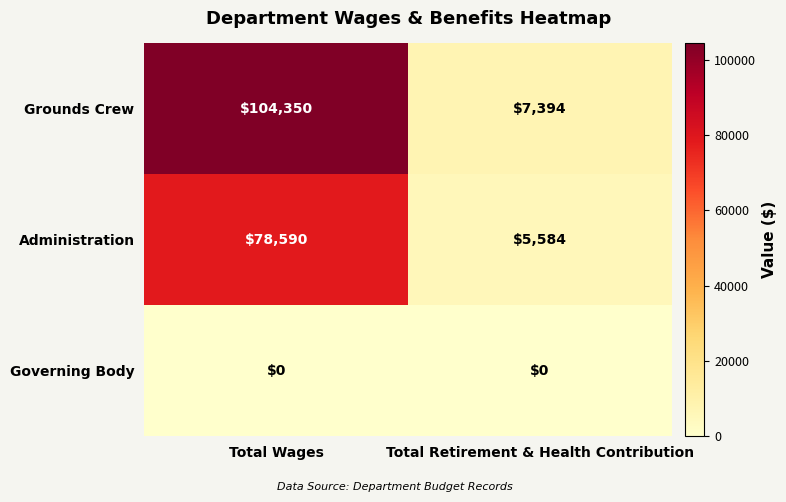

The value of Administration at Total Retirement & Health Contribution is 7518. True or false?

False